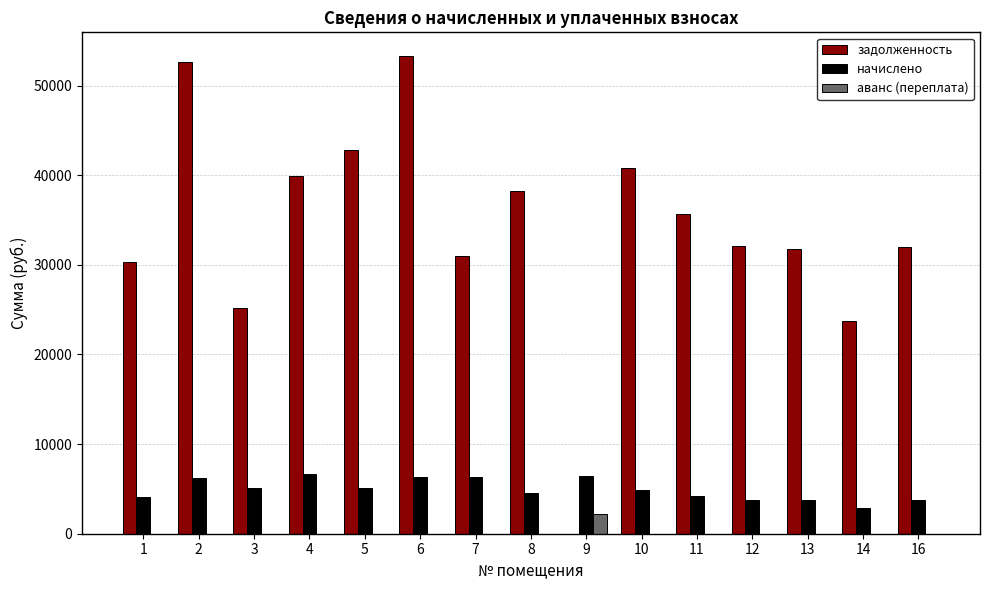

How many values in задолженность are above zero?

14